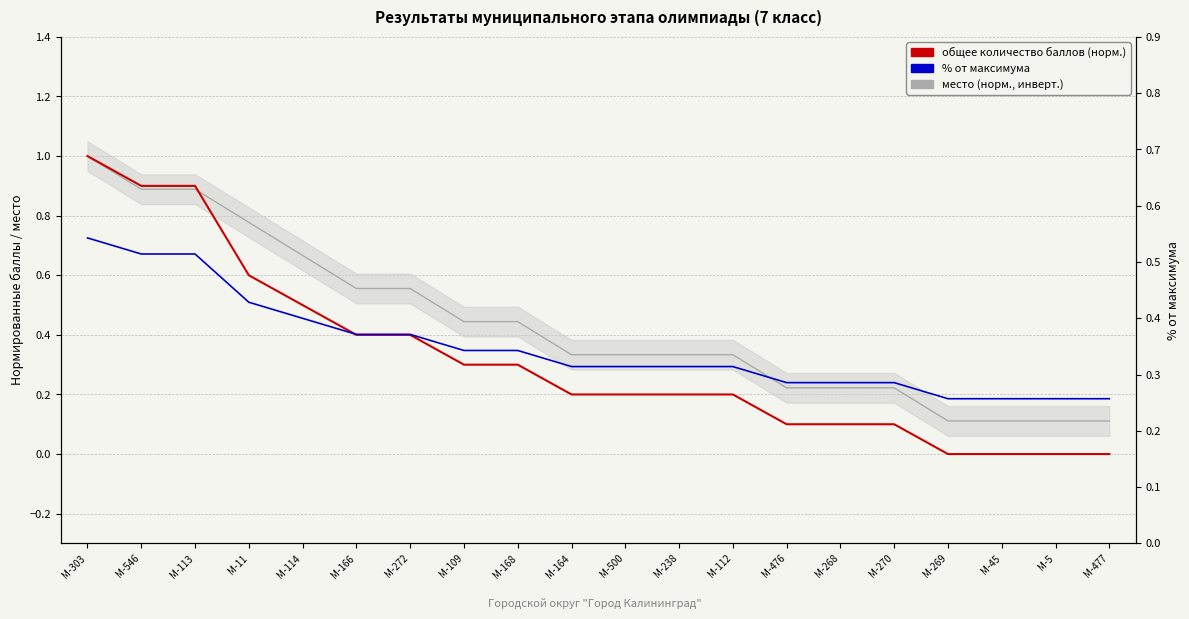

What is the lowest value of the % от максимума series?

0.3